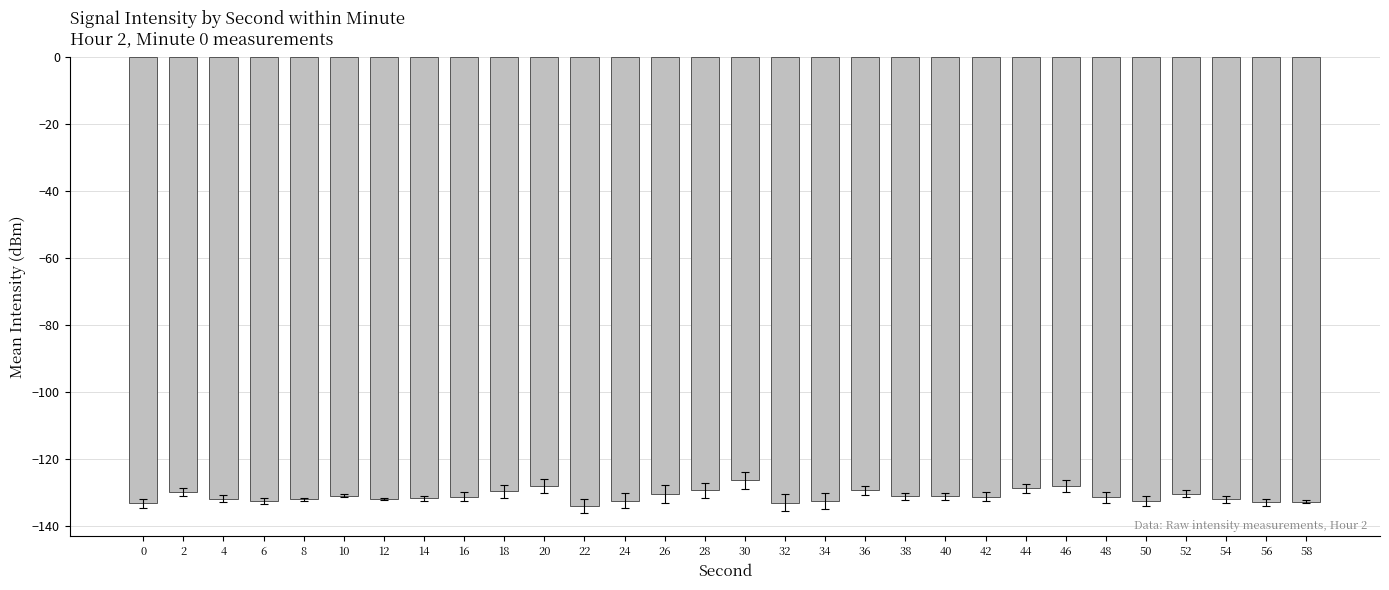

What is the value of the 13th bar from the left?

-132.5